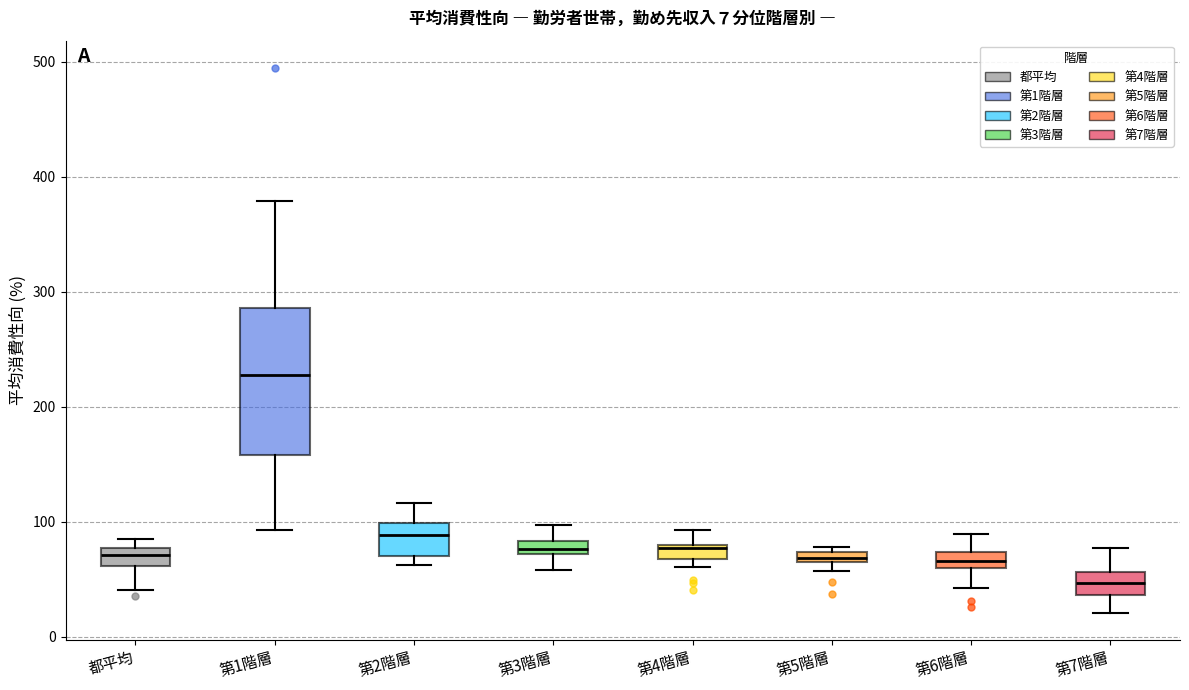

Comparing the boxes themselves (not the whiskers), which one is the tallest?

第1階層